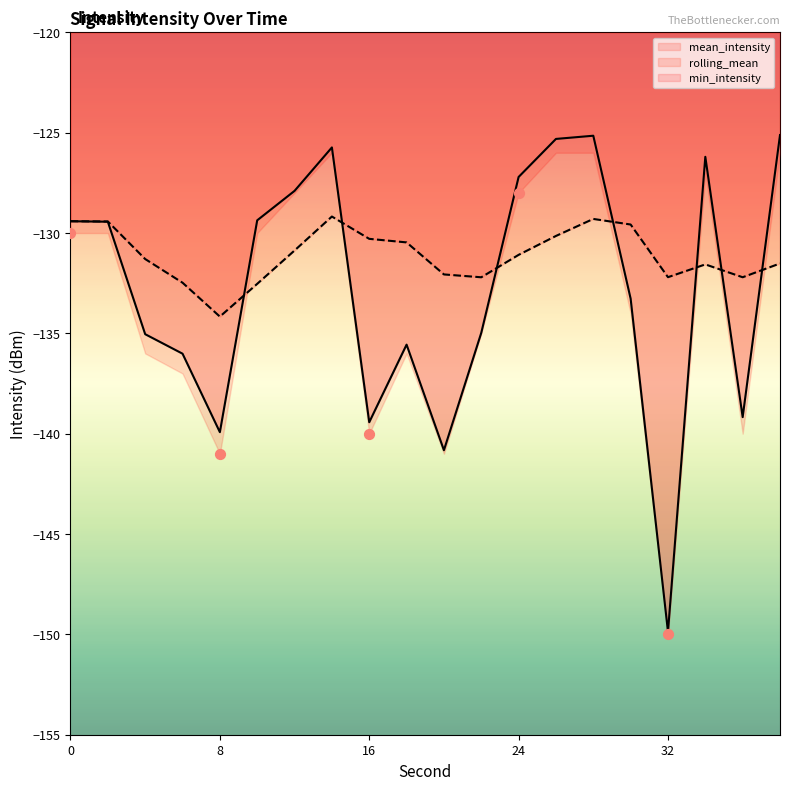

The rolling_mean series shows -129.4 at 0. True or false?

True